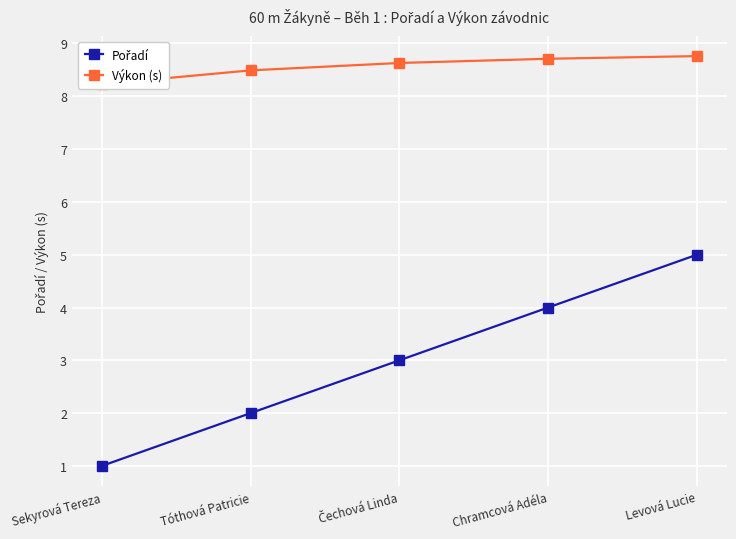

True or false: Pořadí has more than 0 interior local peaks.

False